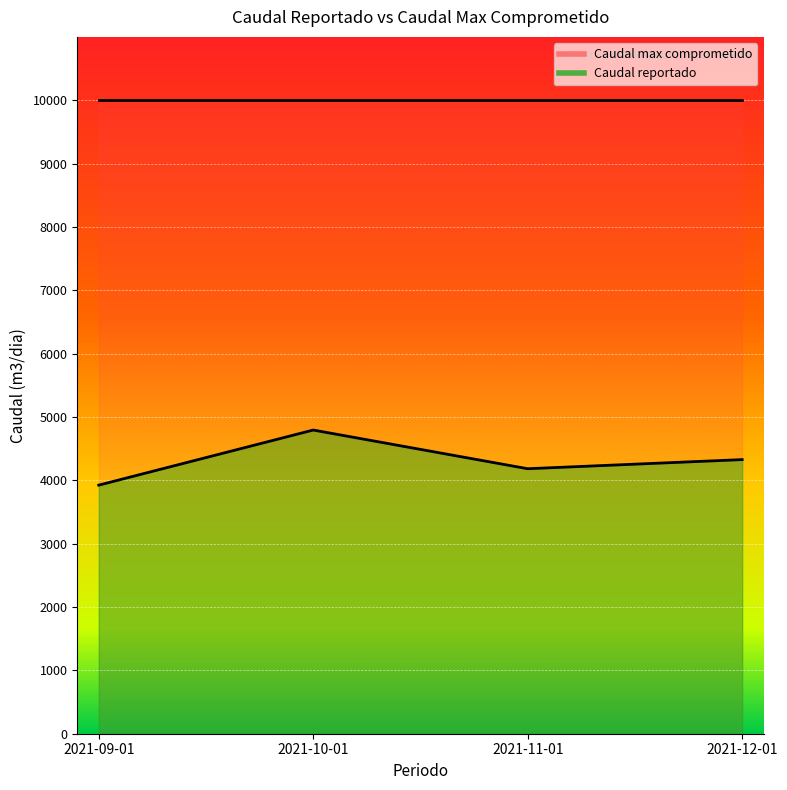

What is the change in value from 2021-11-01 to 2021-12-01?

+144.0